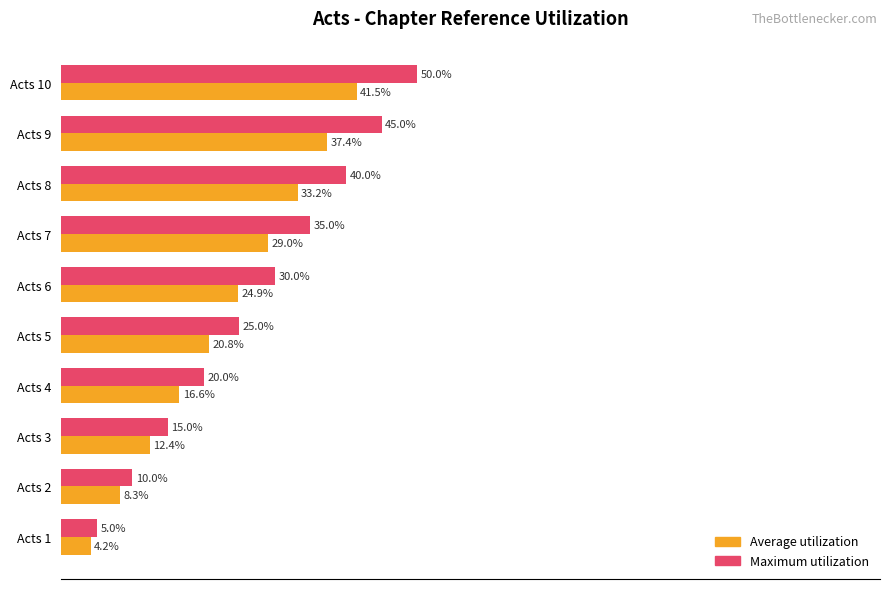

What are all the series names shown in the legend?

Average utilization, Maximum utilization